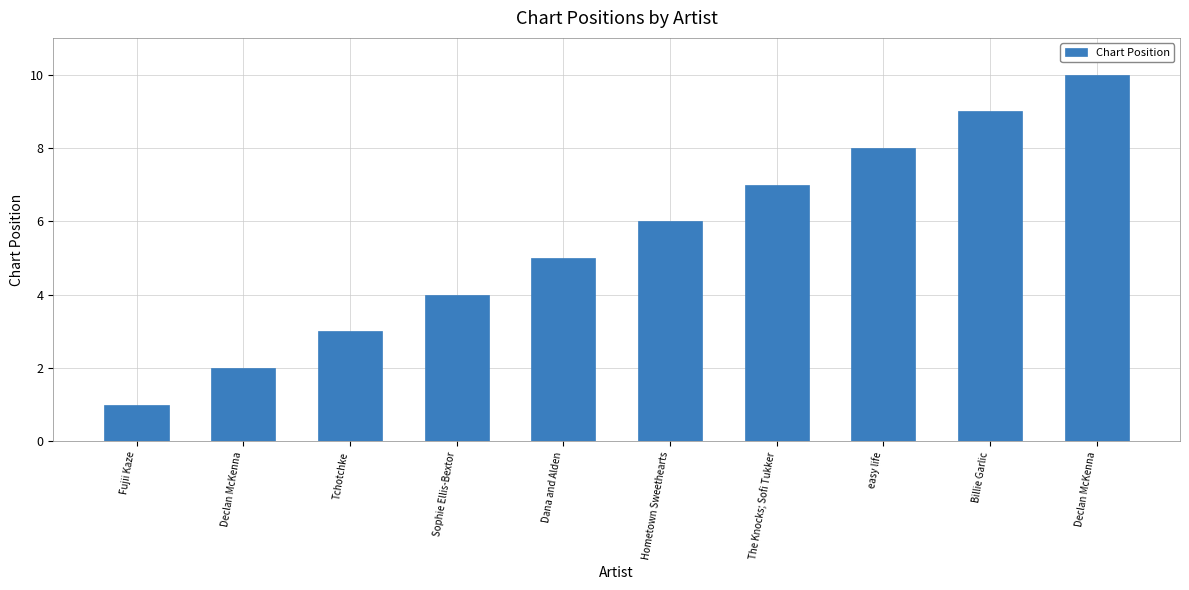

How many values are below 6?

5